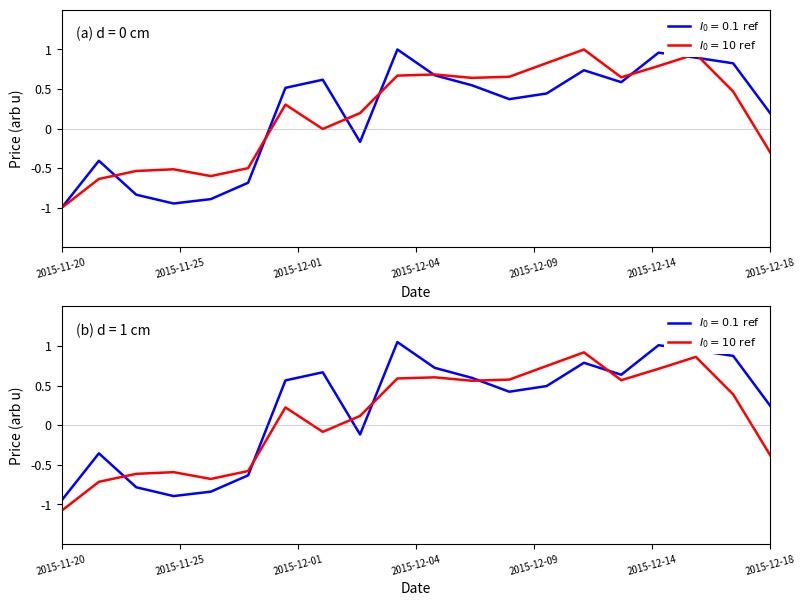

At which category does the chart reach its minimum across all series?

2015-11-20